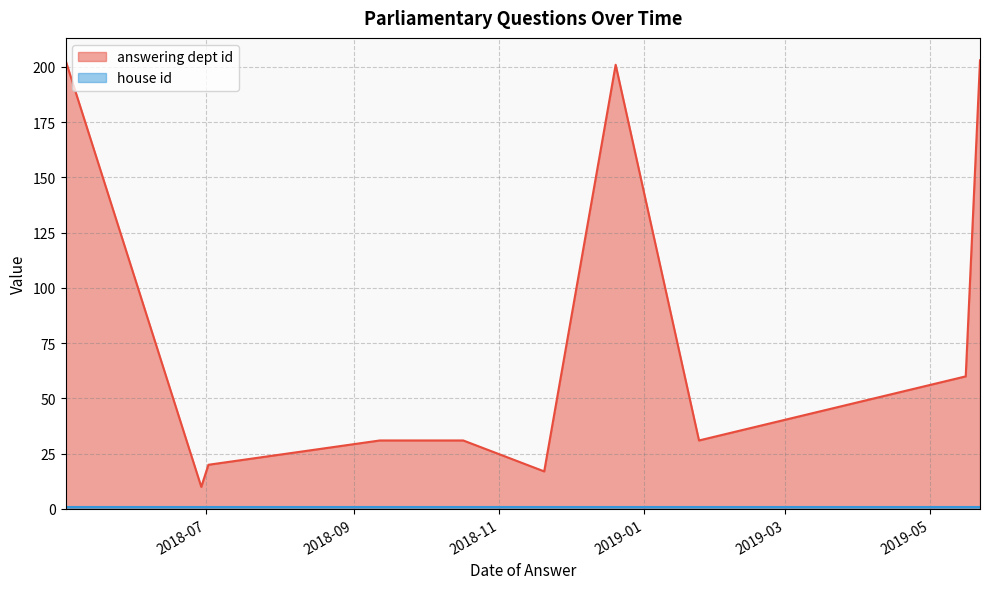

What is the difference between the second highest and minimum values?

193